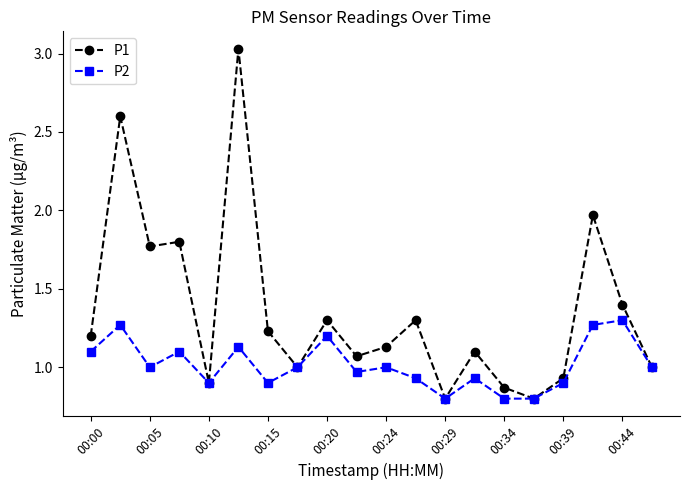

How many lines are shown in the chart?

2